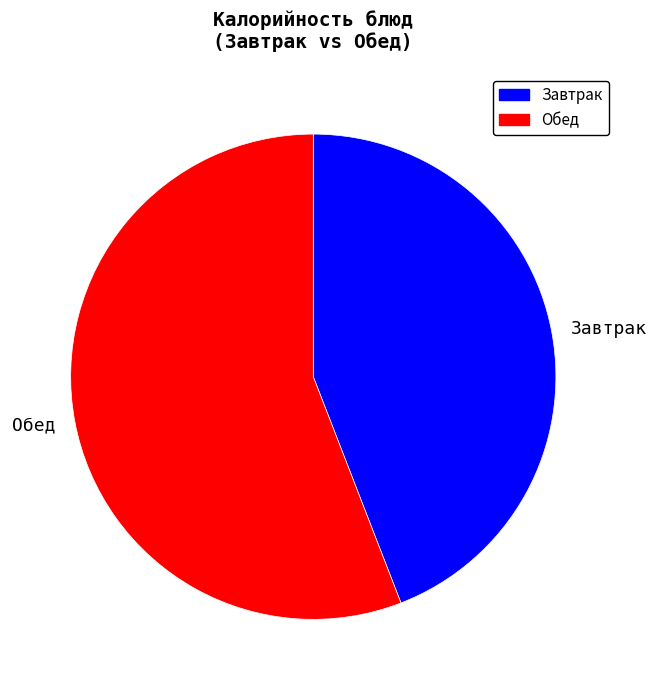

The Обед slice represents 64% of the pie. True or false?

False